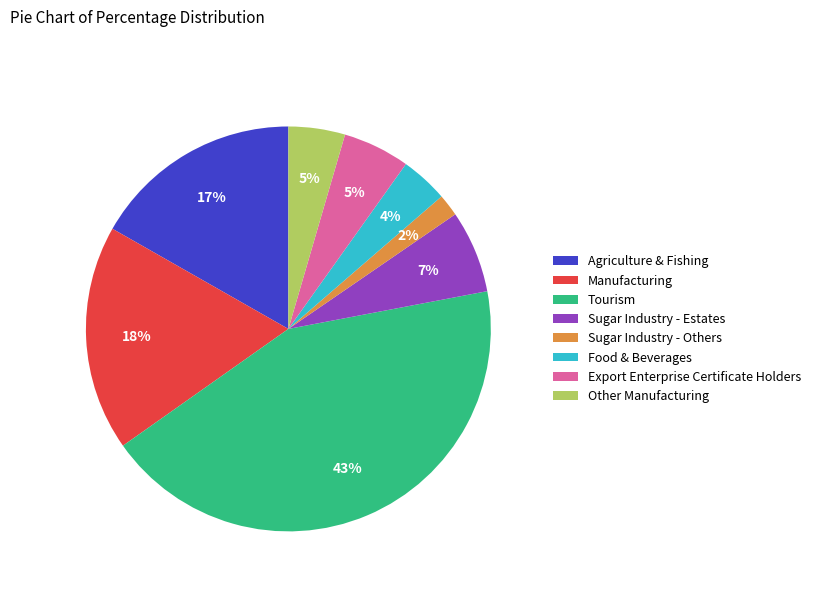

To the nearest percent, what percentage of the pie is Other Manufacturing?

5%